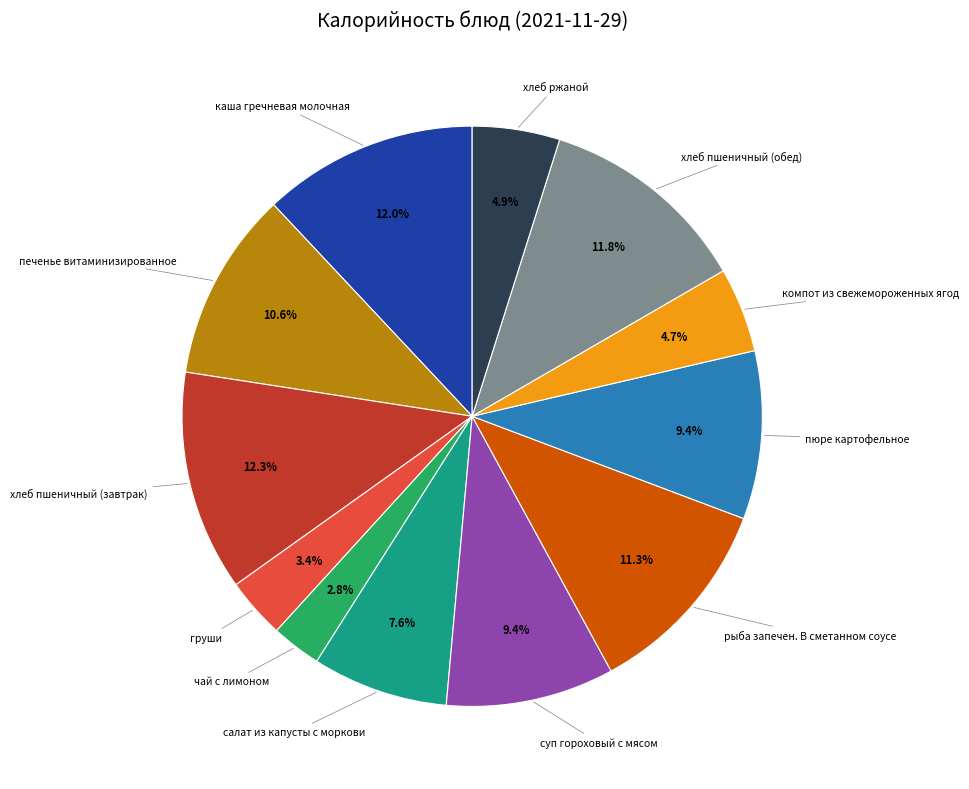

How many slices are in this pie chart?

12